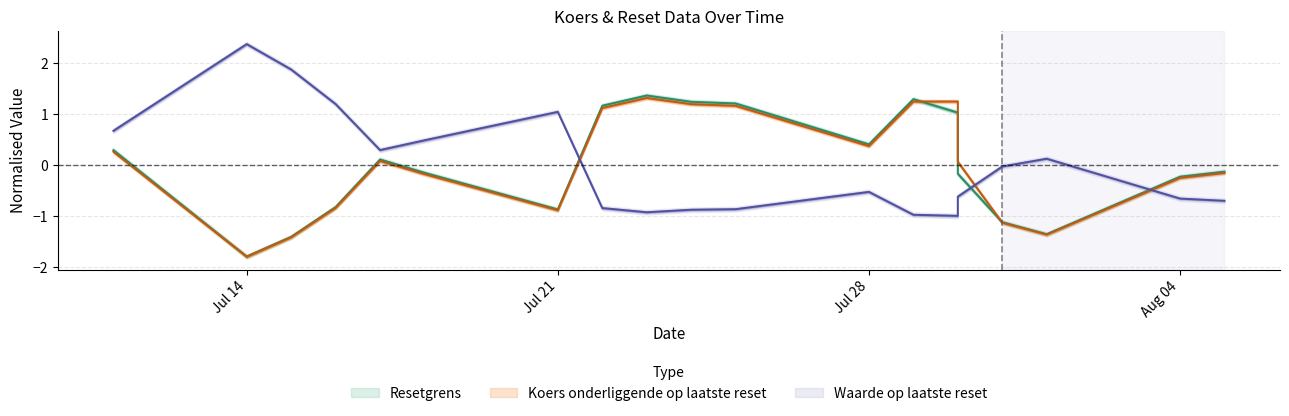

How many interior local valleys does the Koers onderliggende op laatste reset series have?

4